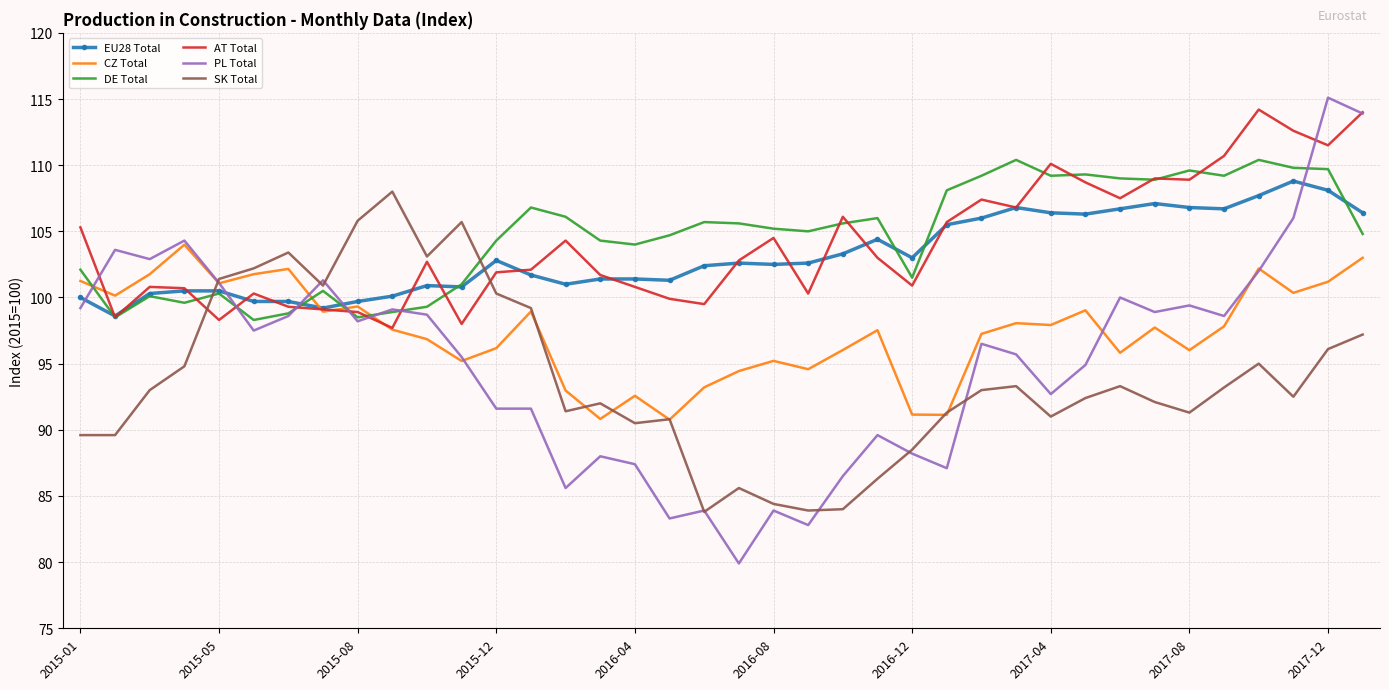

What is the minimum value for DE Total?

98.3